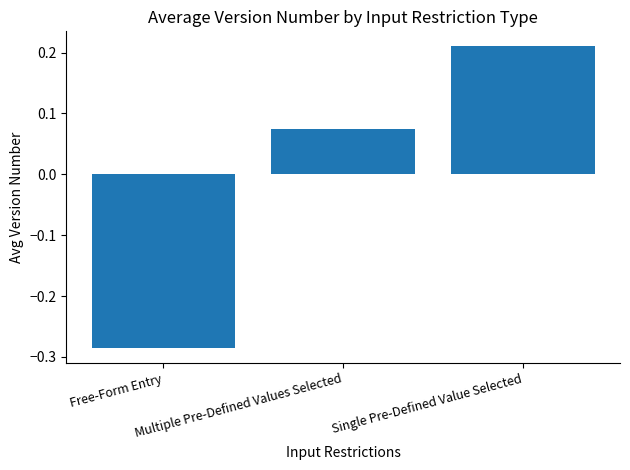

What is the difference between the maximum and minimum values?

0.5